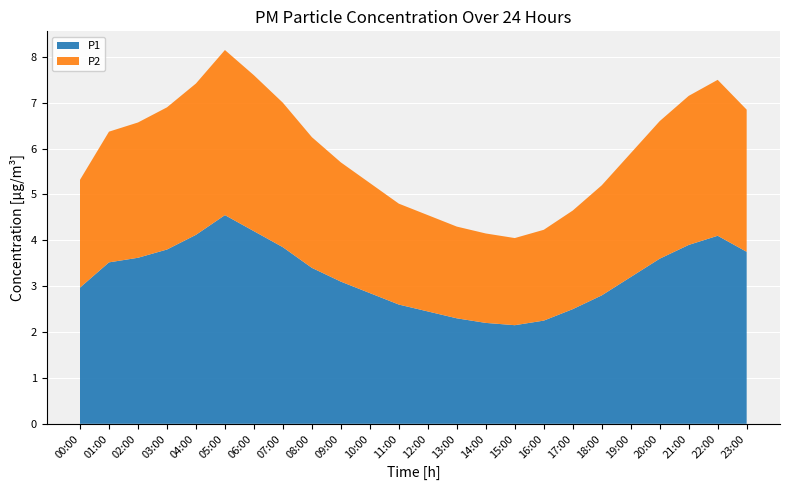

Reading left to right, what are all the values shown in this chart?

P1: 00:00=3.0	01:00=3.5	02:00=3.6	03:00=3.8	04:00=4.1	05:00=4.5	06:00=4.2	07:00=3.9	08:00=3.4	09:00=3.1	10:00=2.9	11:00=2.6	12:00=2.5	13:00=2.3	14:00=2.2	15:00=2.1	16:00=2.2	17:00=2.5	18:00=2.8	19:00=3.2	20:00=3.6	21:00=3.9	22:00=4.1	23:00=3.8
P2: 00:00=2.4	01:00=2.9	02:00=3.0	03:00=3.1	04:00=3.3	05:00=3.6	06:00=3.4	07:00=3.1	08:00=2.9	09:00=2.6	10:00=2.4	11:00=2.2	12:00=2.1	13:00=2.0	14:00=1.9	15:00=1.9	16:00=2.0	17:00=2.1	18:00=2.4	19:00=2.7	20:00=3.0	21:00=3.2	22:00=3.4	23:00=3.1